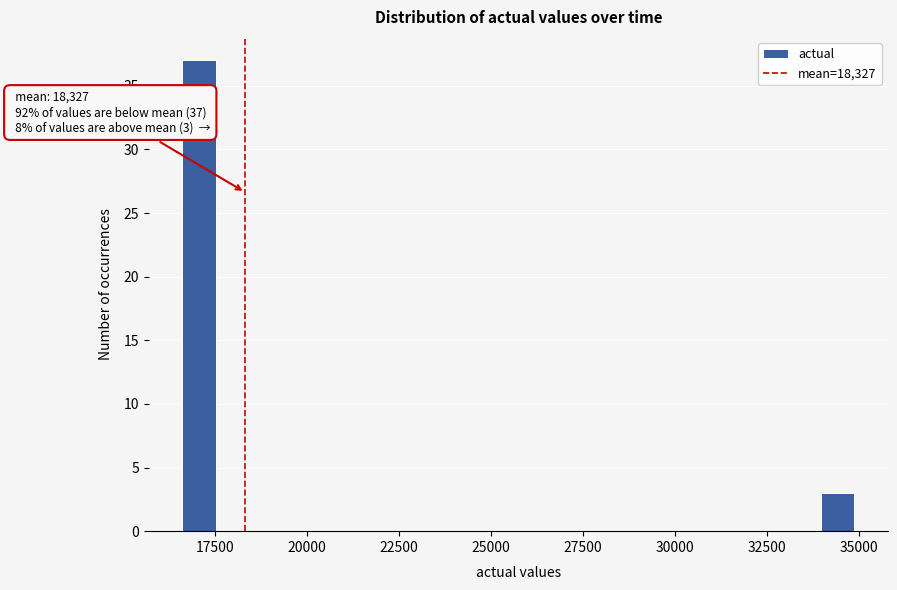

Read against the x-axis, roughly where is the centre of the tallest bar?

17000